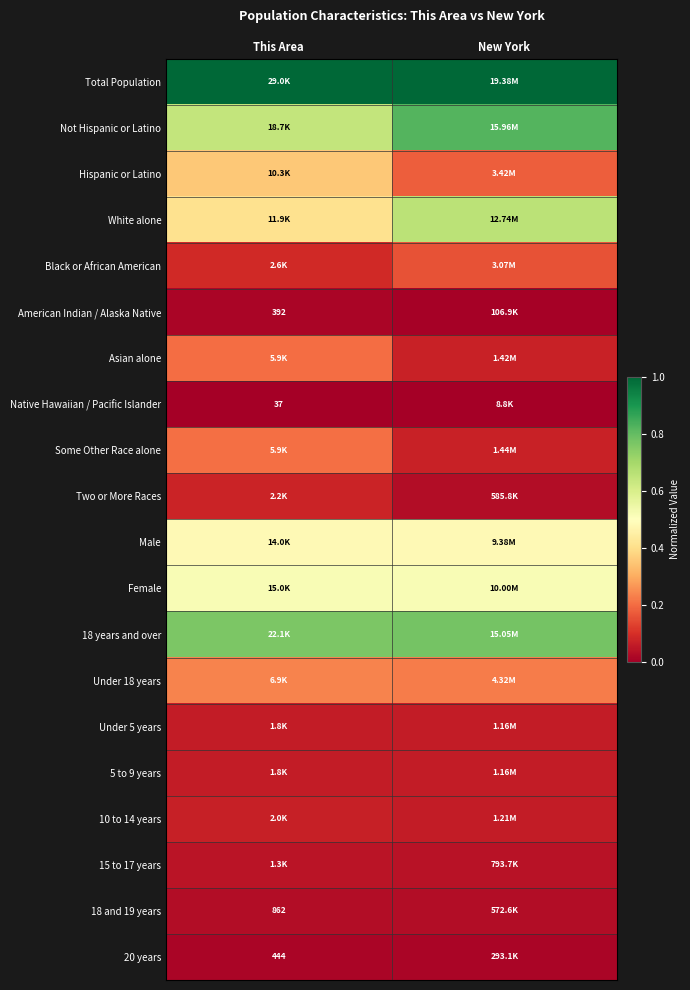

The value of Not Hispanic or Latino at This Area is 0.6. True or false?

True